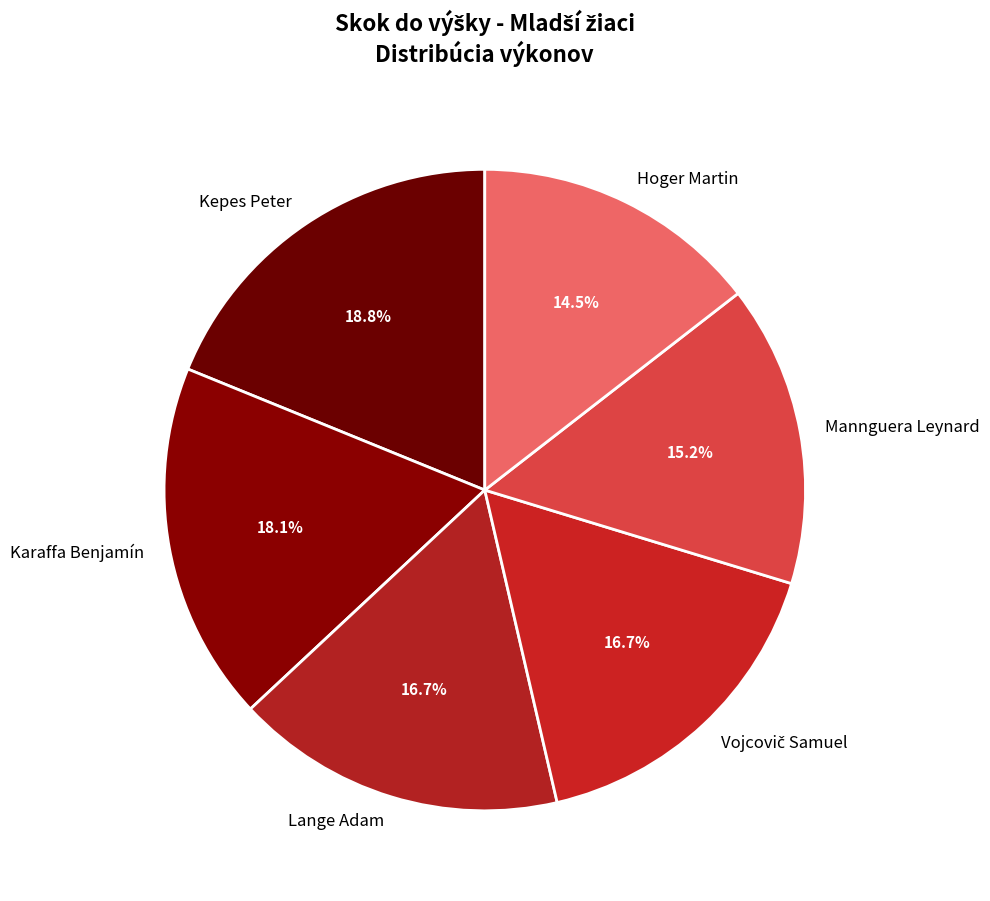

To the nearest percent, what is the combined percentage of Mannguera Leynard and Kepes Peter?

34%